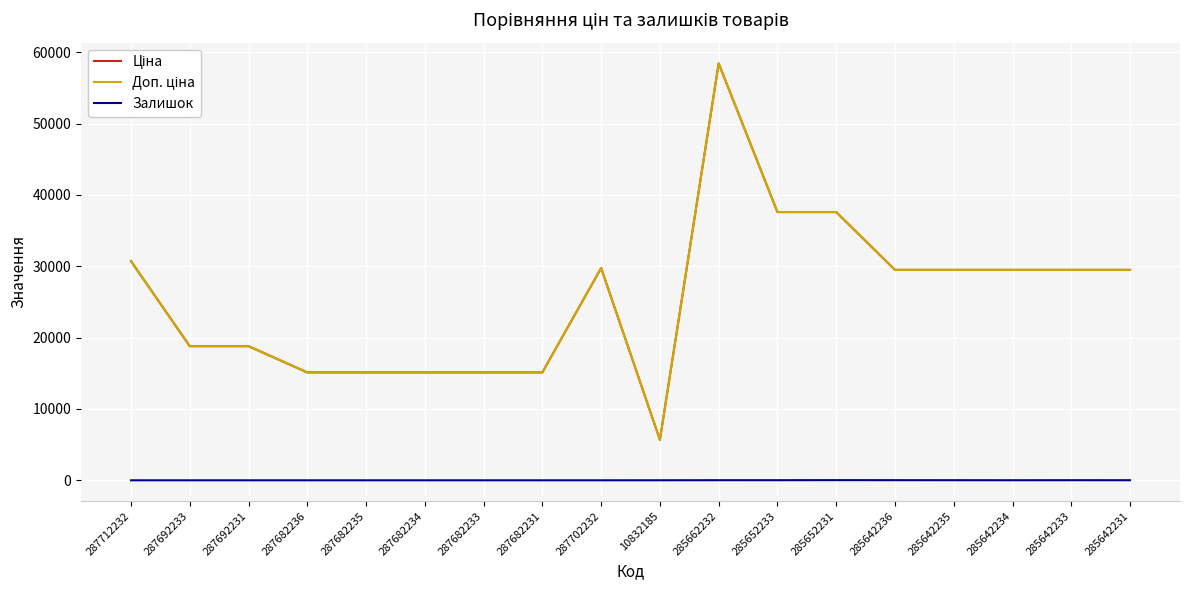

Is this an area chart (filled region under the line)?

No